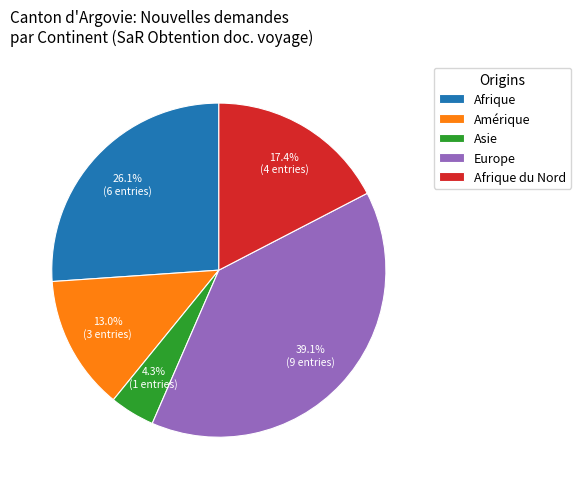

How many segments does this pie chart have?

5